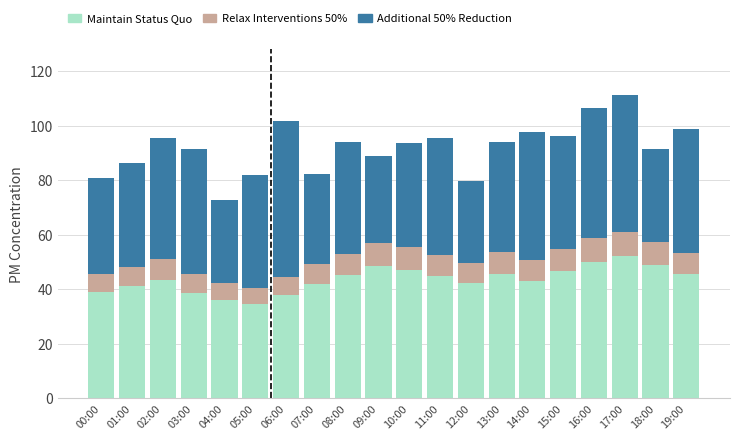

What value does the Maintain Status Quo series have at 15:00?

46.7